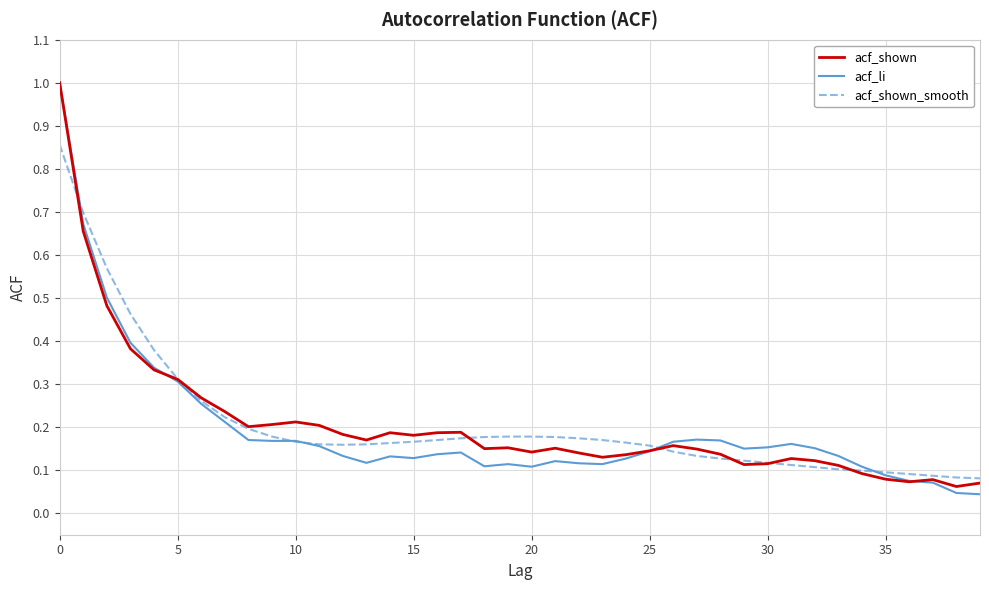

What is the greatest value displayed?

1.0